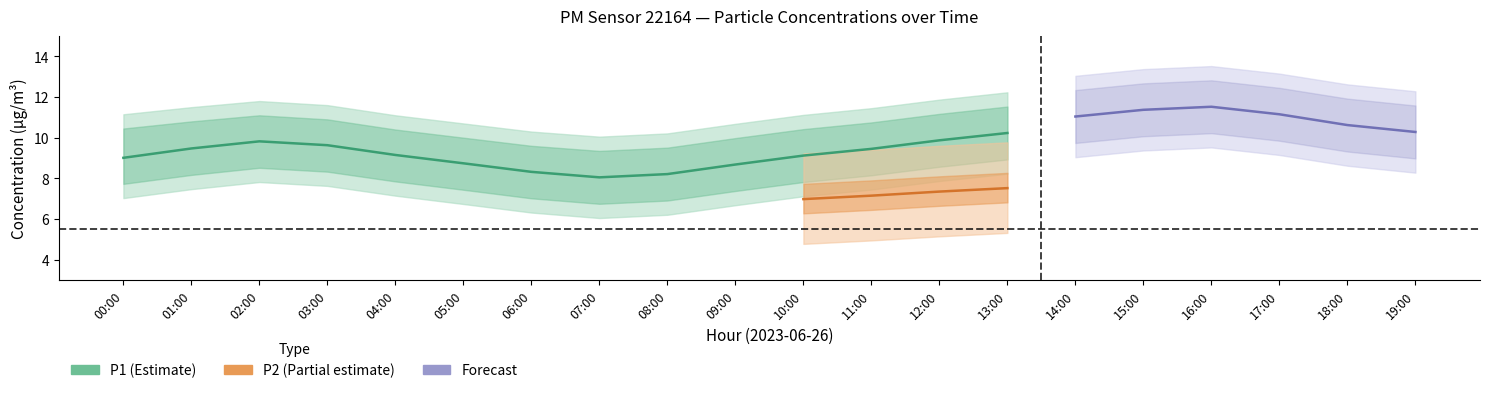

Does the chart have visible grid lines?

No